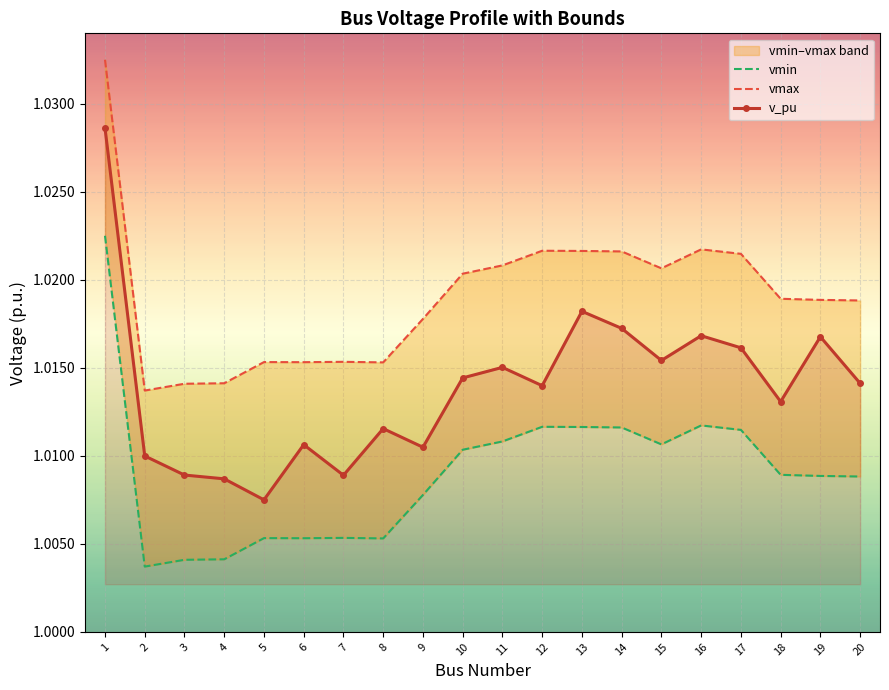

True or false: v_pu has a value of 1.7 at 19.

False